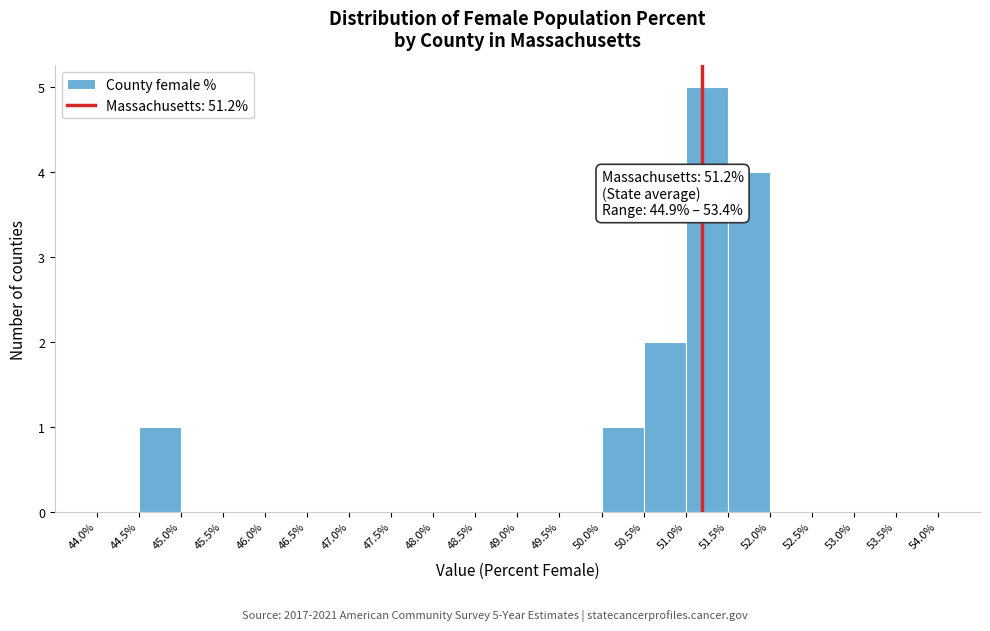

Which range on the x-axis has the tallest bar?

51.0% to 51.5%